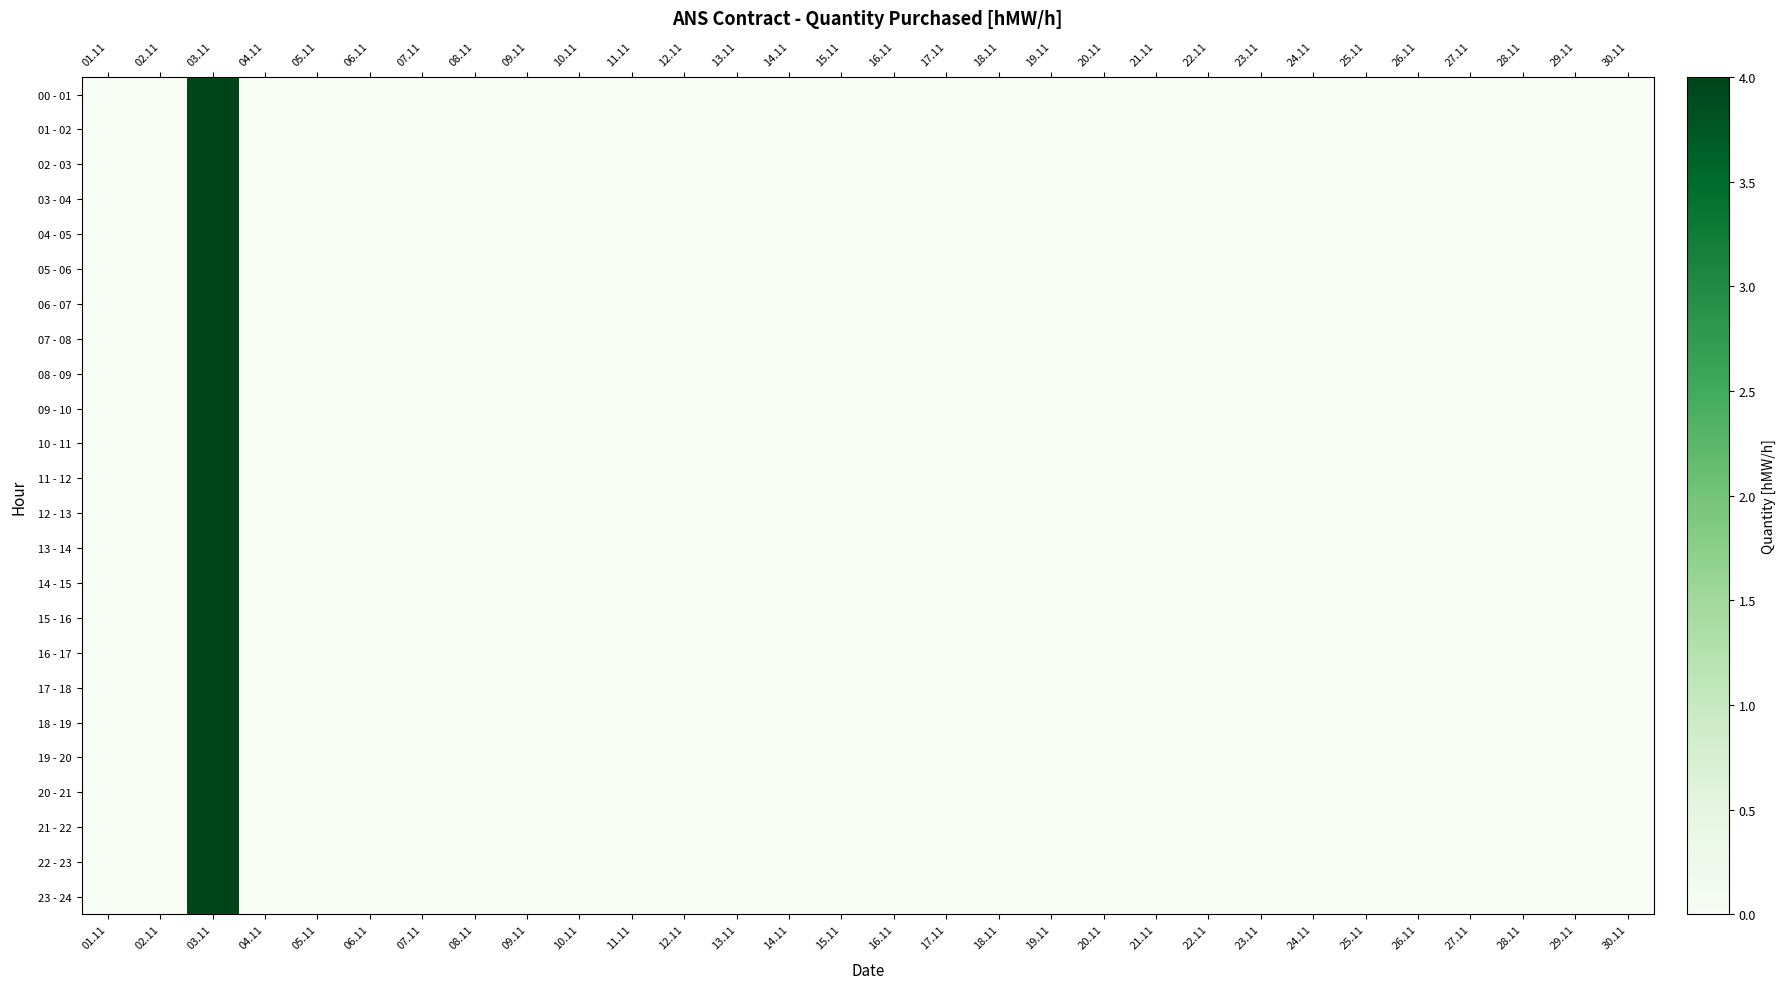

Is it true that 10 - 11 equals 2 at 22.11?

False